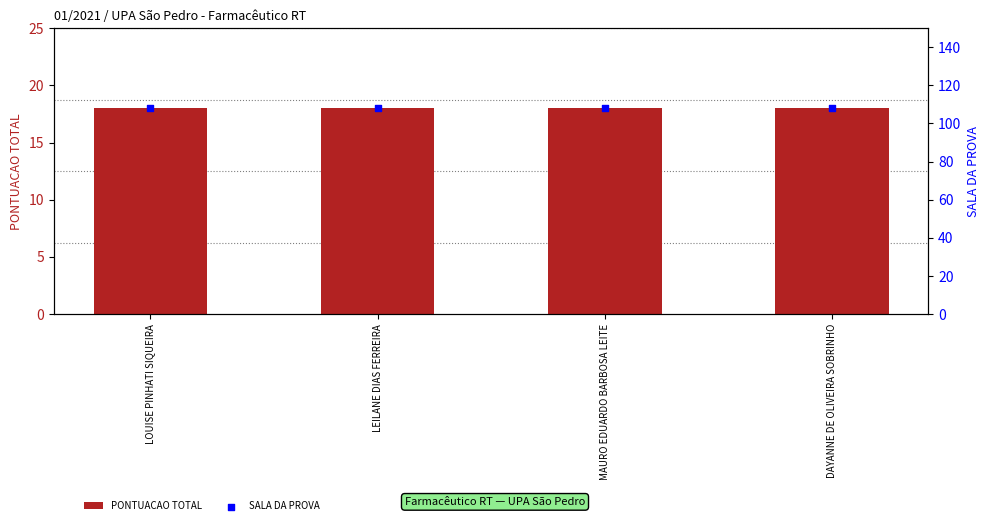

What is the total value across all series at LEILANE DIAS FERREIRA?

126